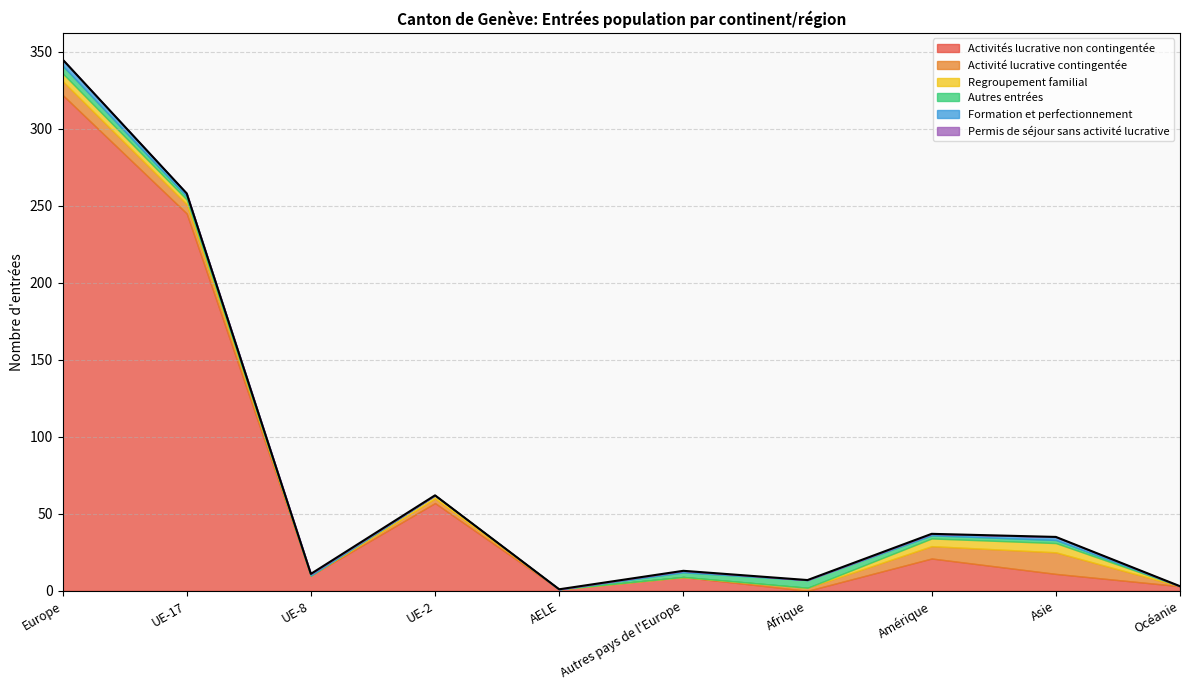

How many interior local valleys does the Activités lucrative non contingentée series have?

3